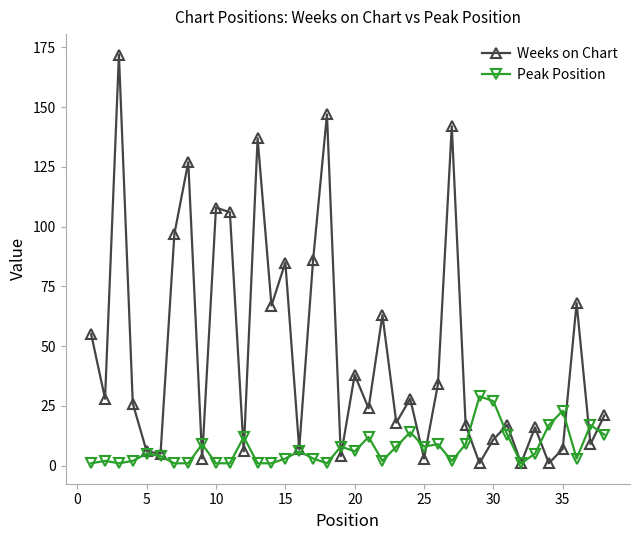

Which series has the largest range (max minus min)?

Weeks on Chart